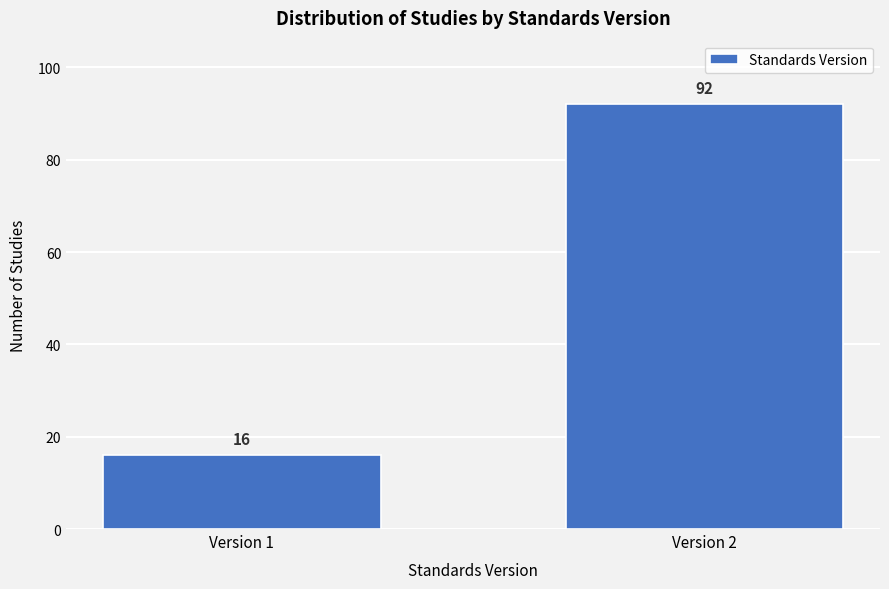

Reading left to right, what are all the values shown in this chart?

16	92